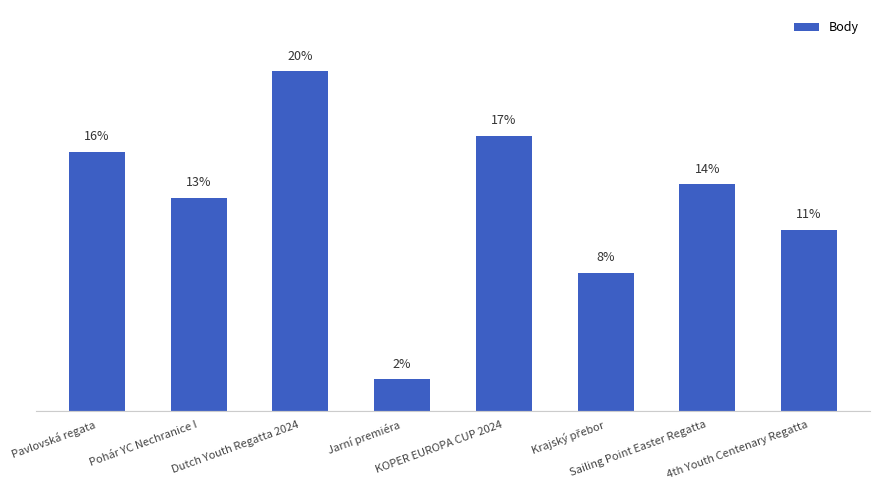

What is the ratio of the value at Pohár YC Nechranice I to the value at Sailing Point Easter Regatta?

0.9